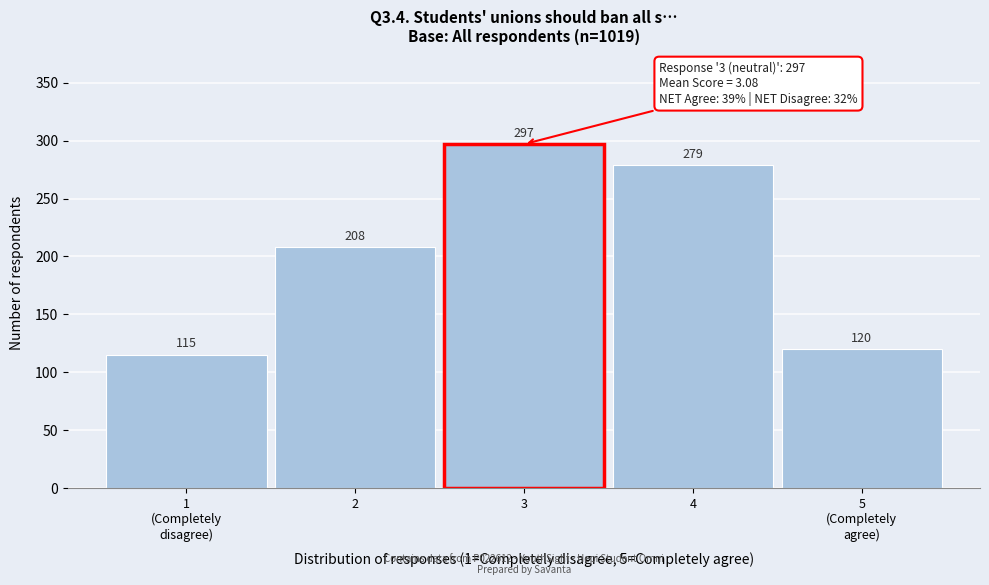

Reading left to right, what are all the values shown in this chart?

115	208	297	279	120